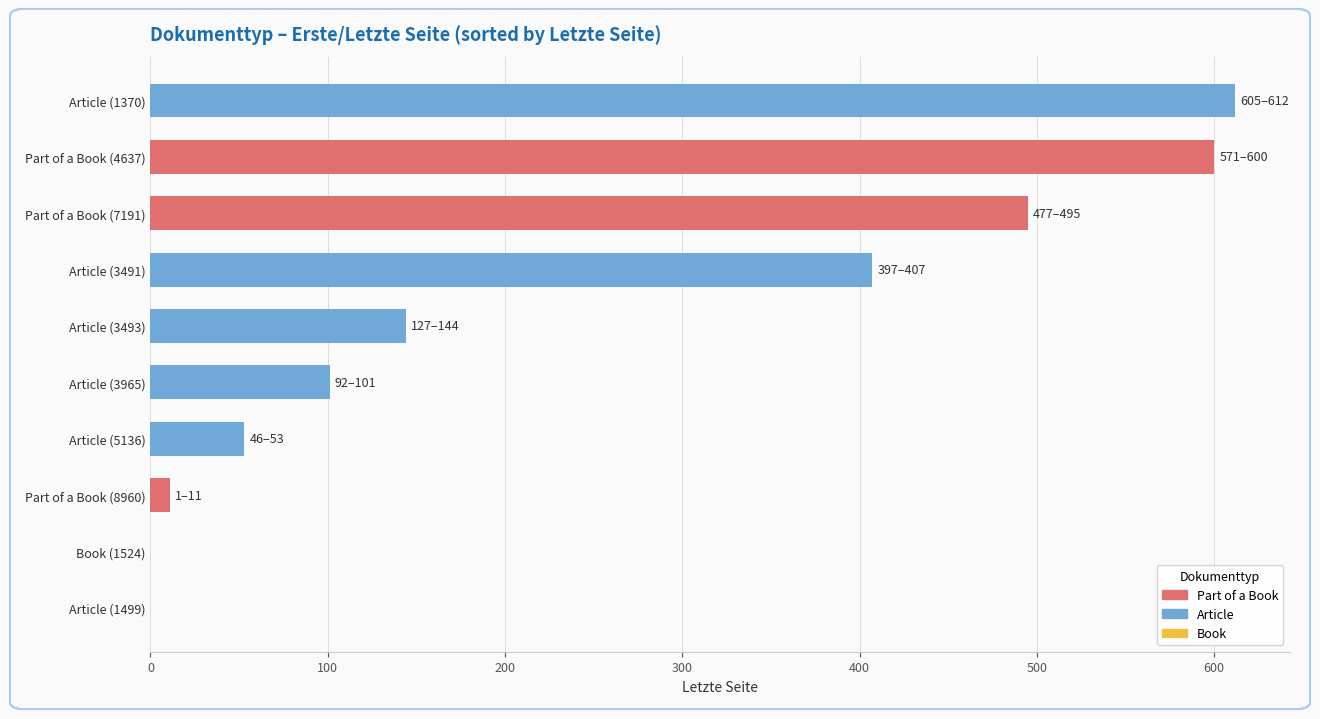

What is the change in value from Article (1370) to Article (3965)?

-511